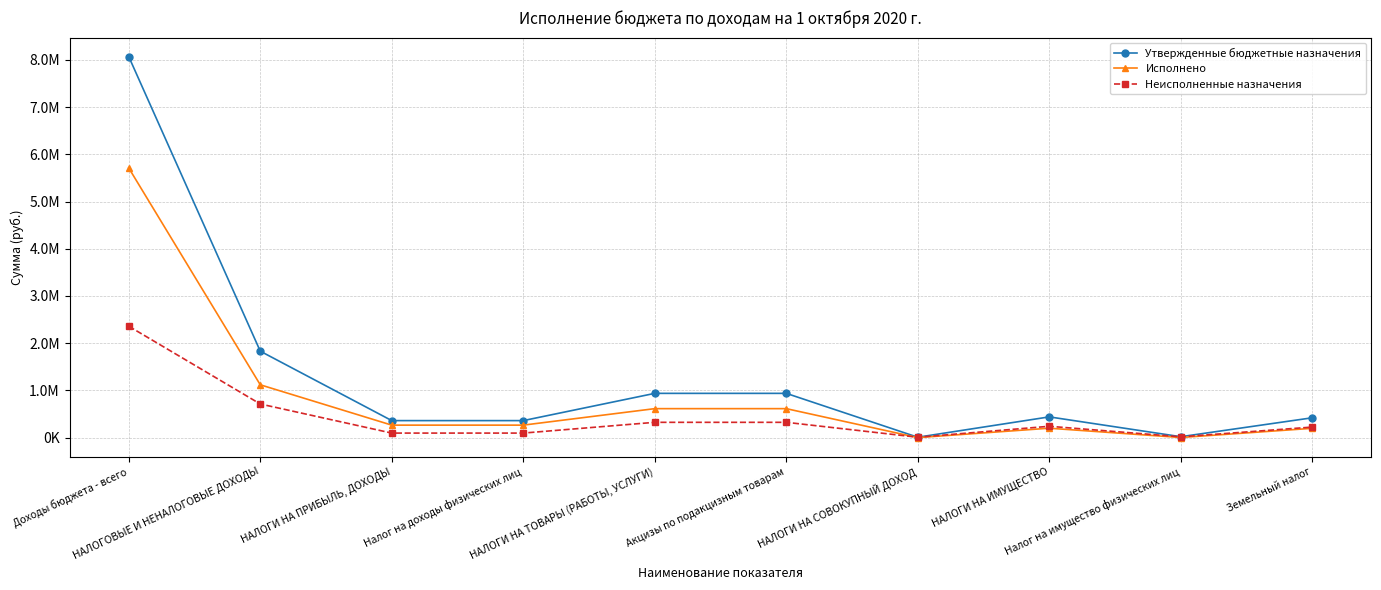

What is the label of the 1st point from the left?

Доходы бюджета - всего